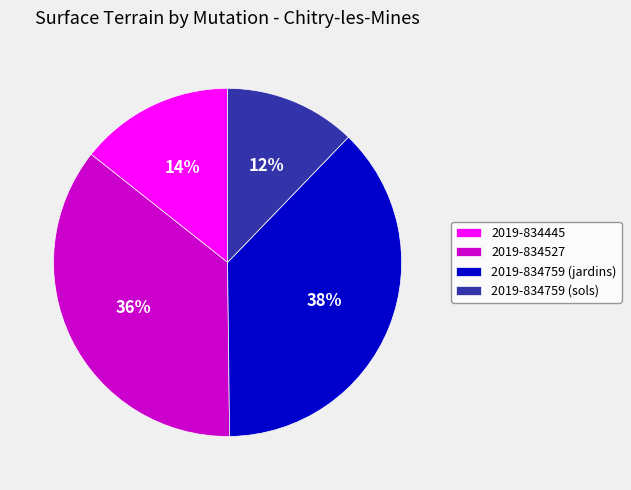

How many slices are in this pie chart?

4